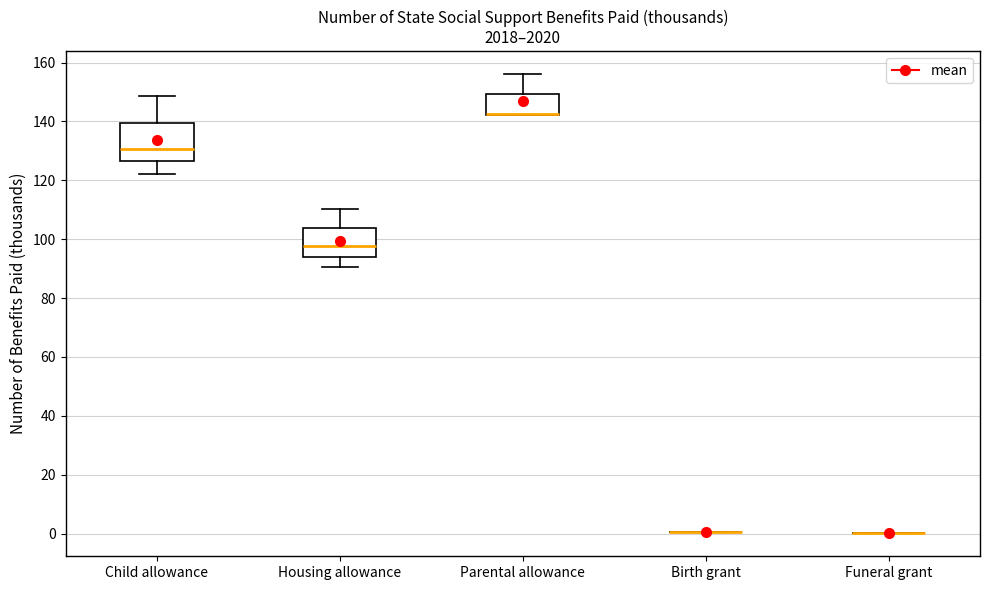

Comparing the boxes themselves (not the whiskers), which one is the tallest?

Child allowance